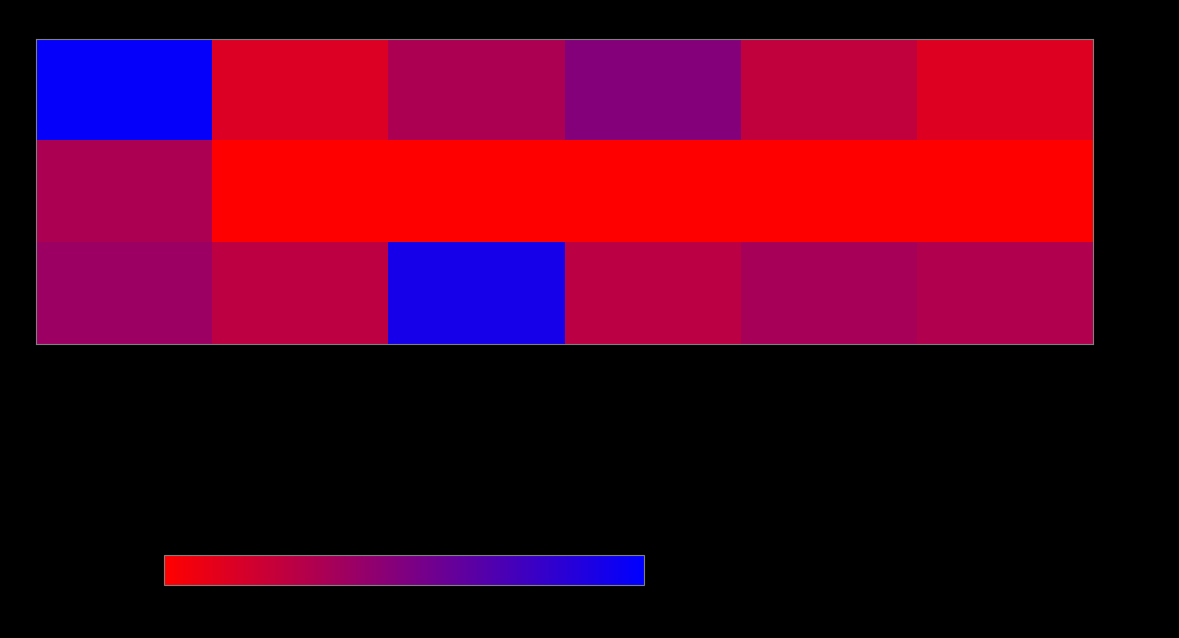

Which category has the highest value across all series?

Омлет натуральный